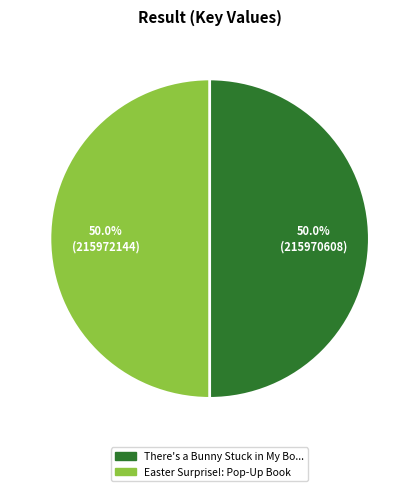

Count the number of slices in the pie.

2